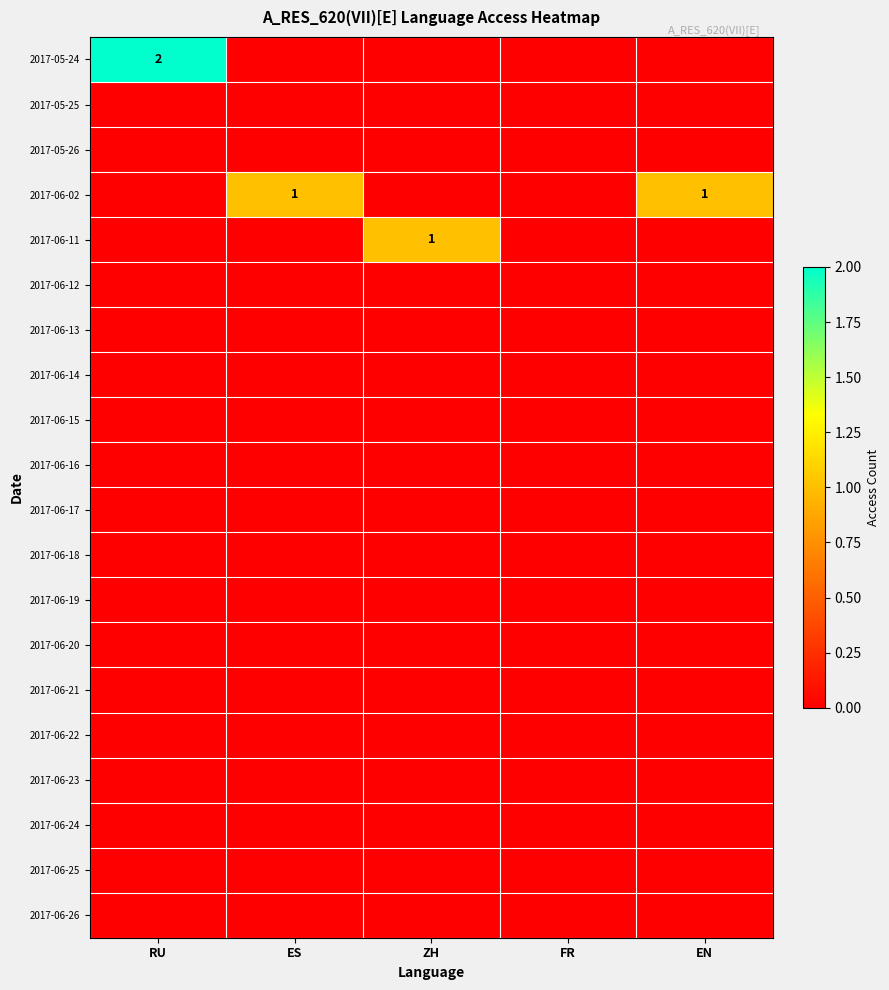

Rank the series at EN from highest to lowest value.

2017-06-02, 2017-05-24, 2017-05-25, 2017-05-26, 2017-06-11, 2017-06-12, 2017-06-13, 2017-06-14, 2017-06-15, 2017-06-16, 2017-06-17, 2017-06-18, 2017-06-19, 2017-06-20, 2017-06-21, 2017-06-22, 2017-06-23, 2017-06-24, 2017-06-25, 2017-06-26